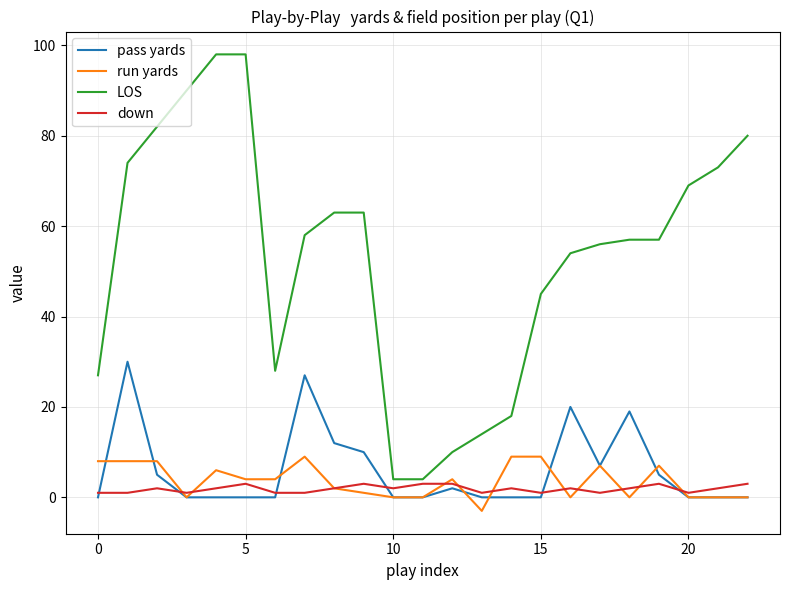

What is the difference between the maximum and second lowest values in the LOS series?

94